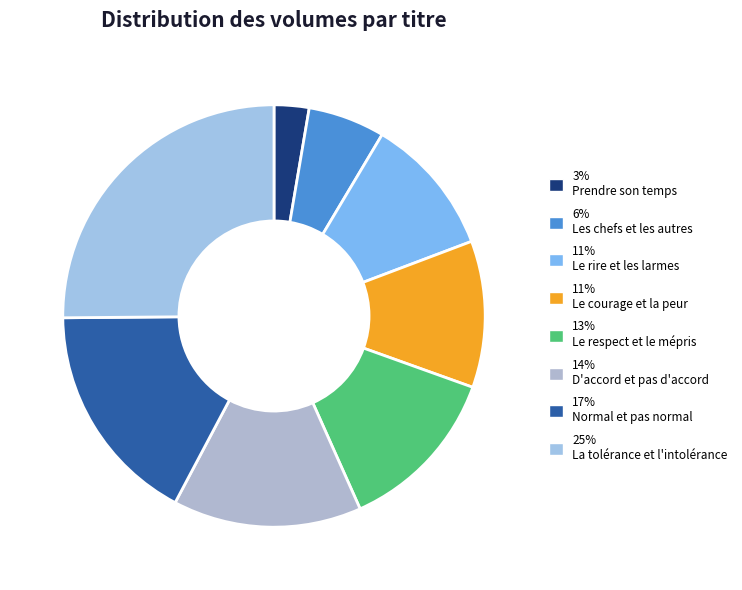

Count the number of slices in the pie.

8